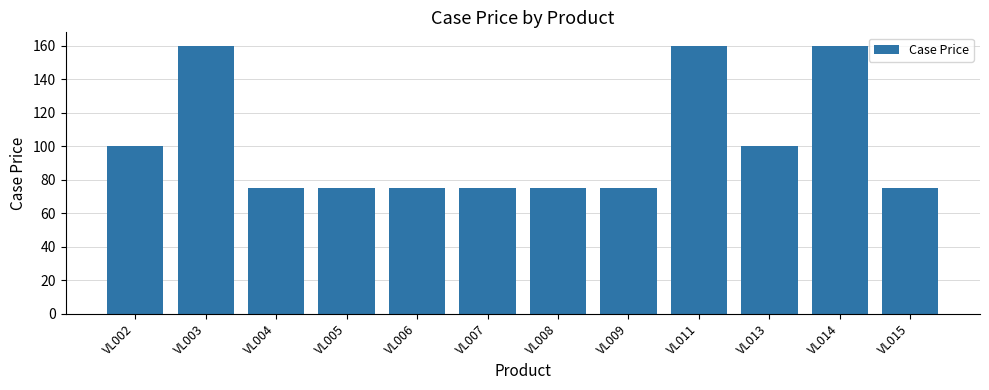

What is the ratio of the value at VL014 to the value at VL015?

2.1